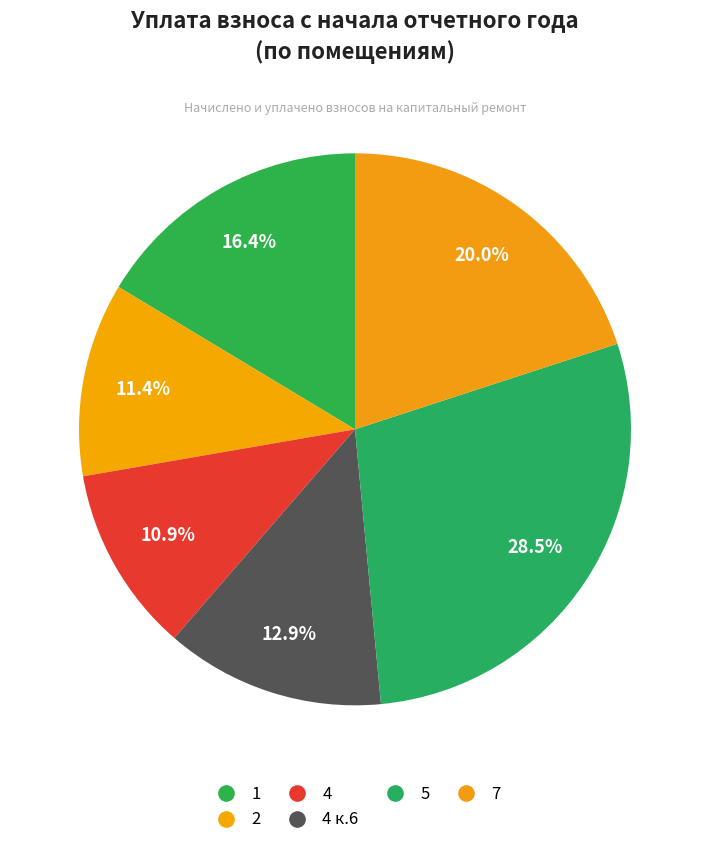

Count the number of slices in the pie.

6